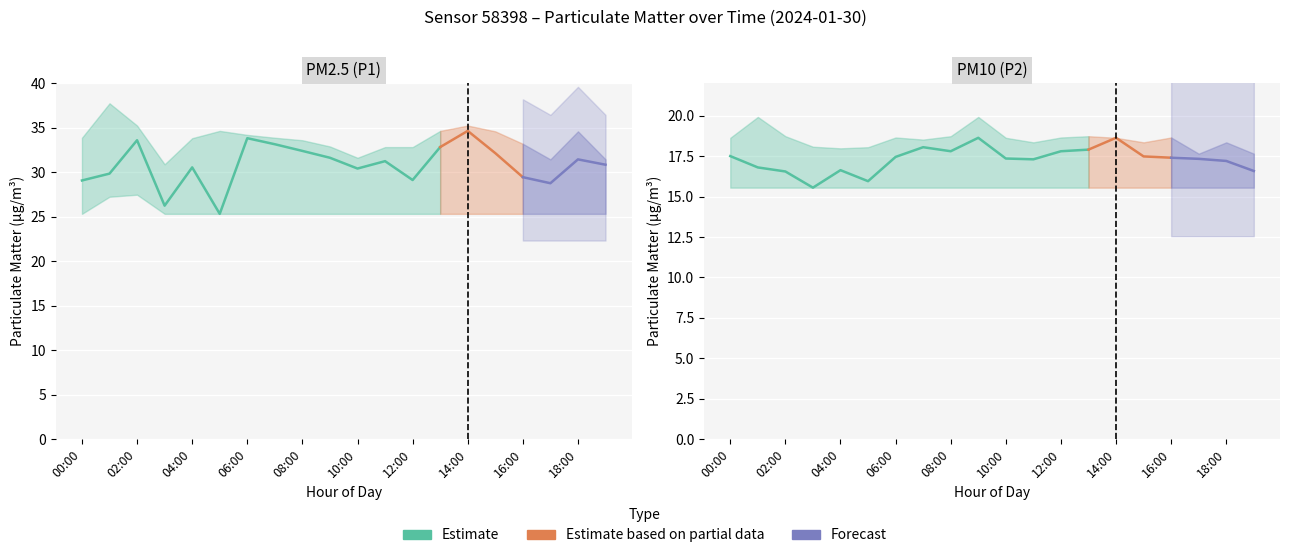

What is the minimum value shown in the chart?

15.6